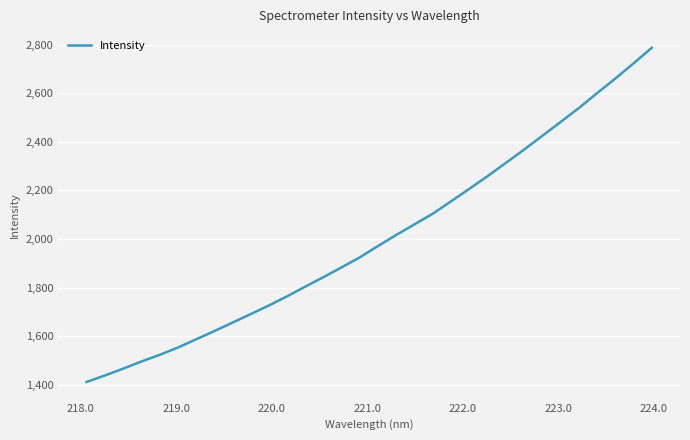

What is the minimum value shown in the chart?

1411.5